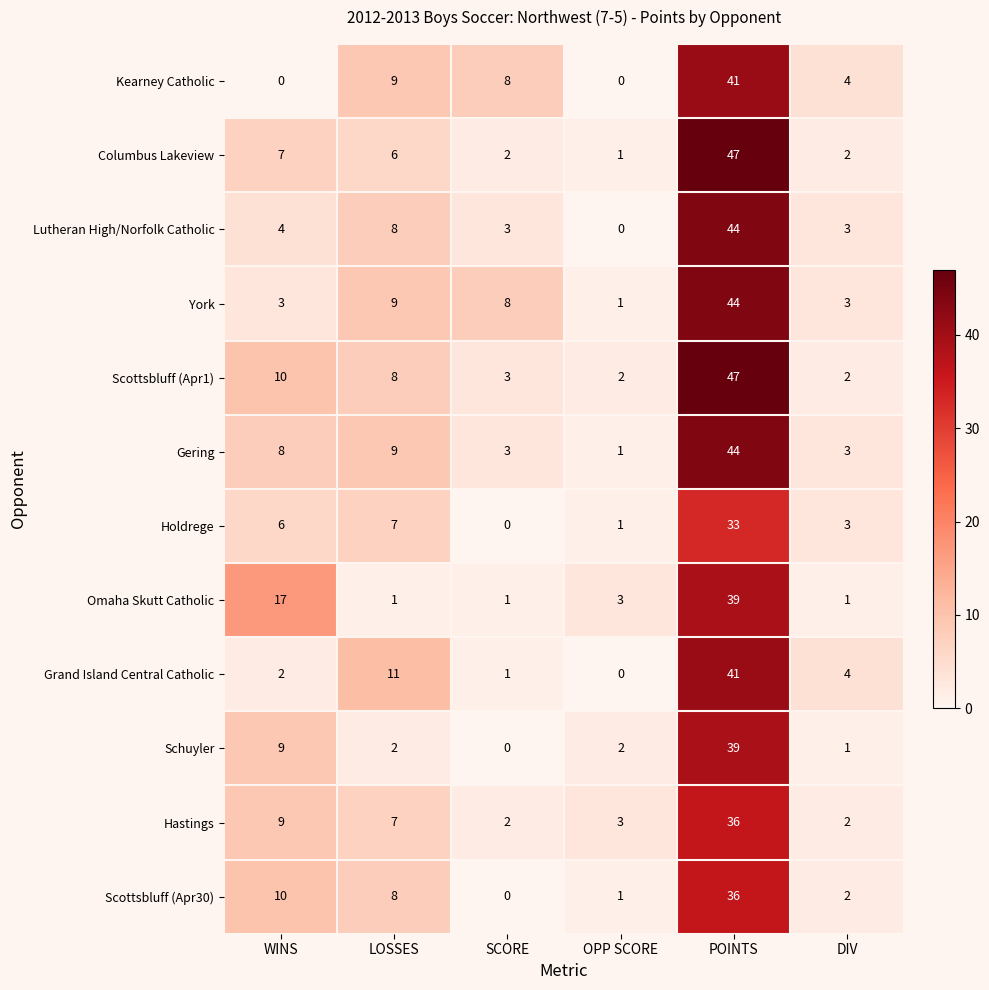

What is the maximum value for Scottsbluff (Apr30)?

36